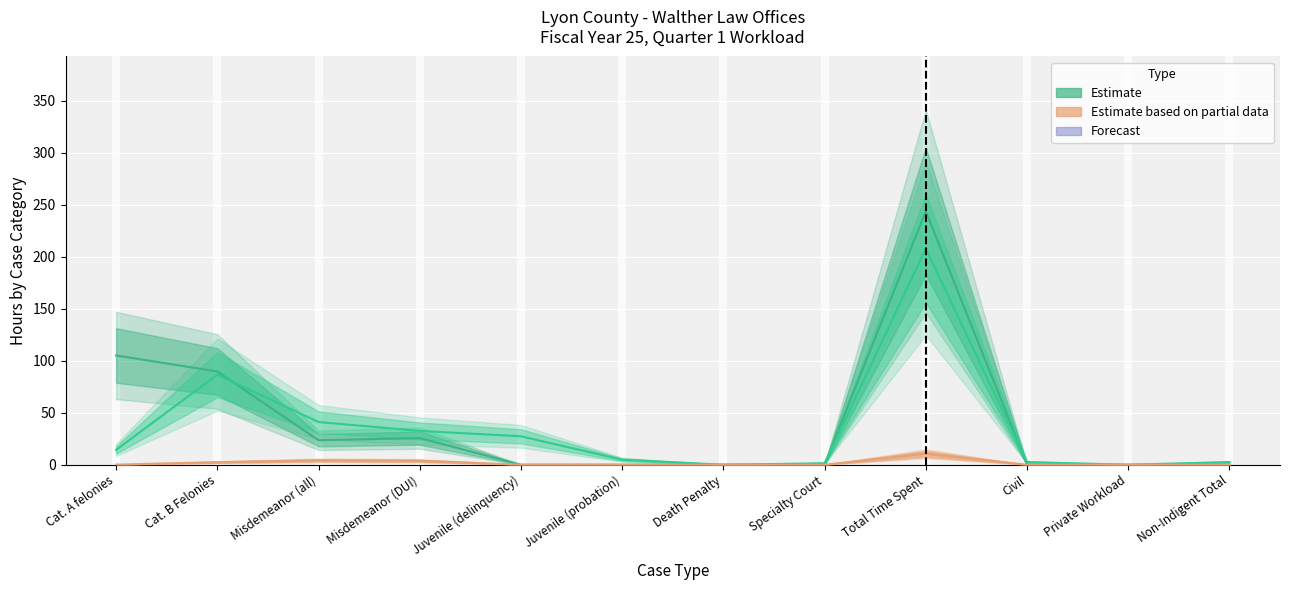

Reading left to right, list all the values displayed in this chart.

Estimate (Investigator): 105.0	89.6	23.5	25.6	0.0	0.0	0.0	0.0	243.7	0.0	0.0	0.0
Estimate (Attorney): 14.2	86.6	41.0	32.5	27.3	4.8	0.0	1.4	207.8	2.5	0.0	2.5
Estimate based on partial data (Staff): 0.1	2.4	4.2	3.8	0.0	0.0	0.0	0.0	10.5	0.0	0.0	0.0